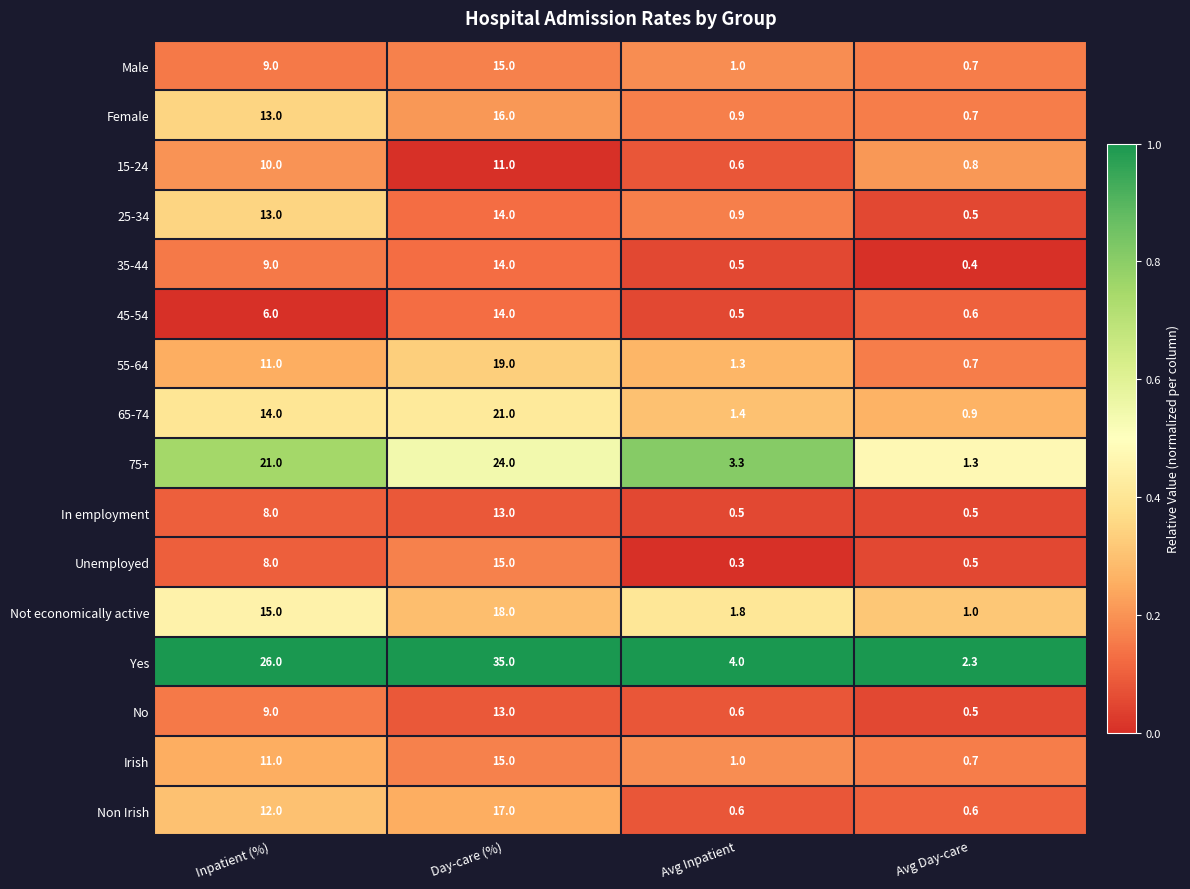

Count the number of data series in this chart.

16